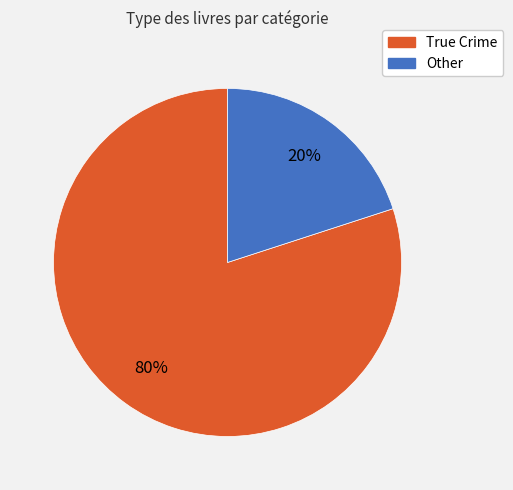

Is it true that Other is 7% of the pie?

False